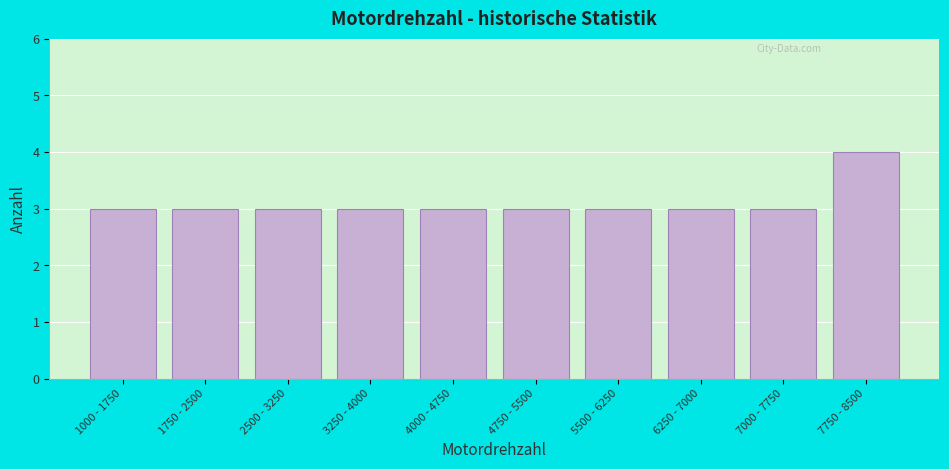

Reading left to right, what are all the values shown in this chart?

3	3	3	3	3	3	3	3	3	4